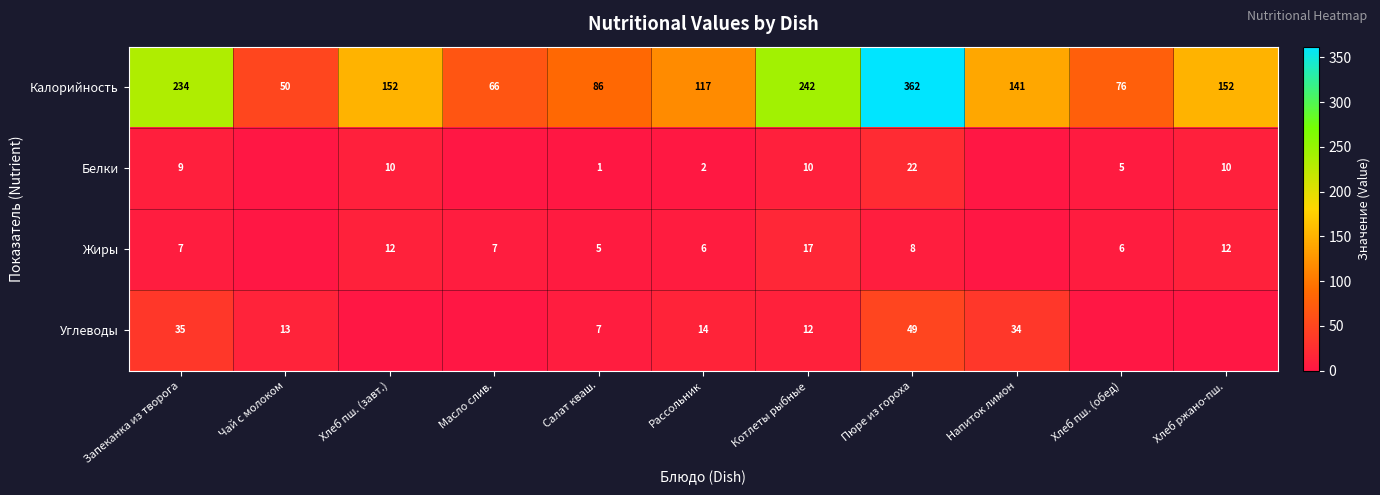

What is the sum of the Белки values at Хлеб пш. (обед) and Салат кваш.?

6